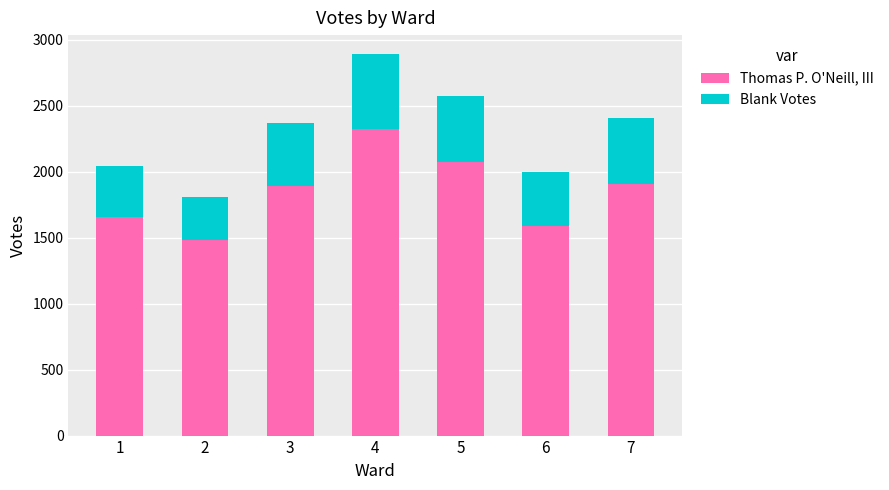

What is the difference between the maximum and minimum values in the Thomas P. O'Neill, III series?

841